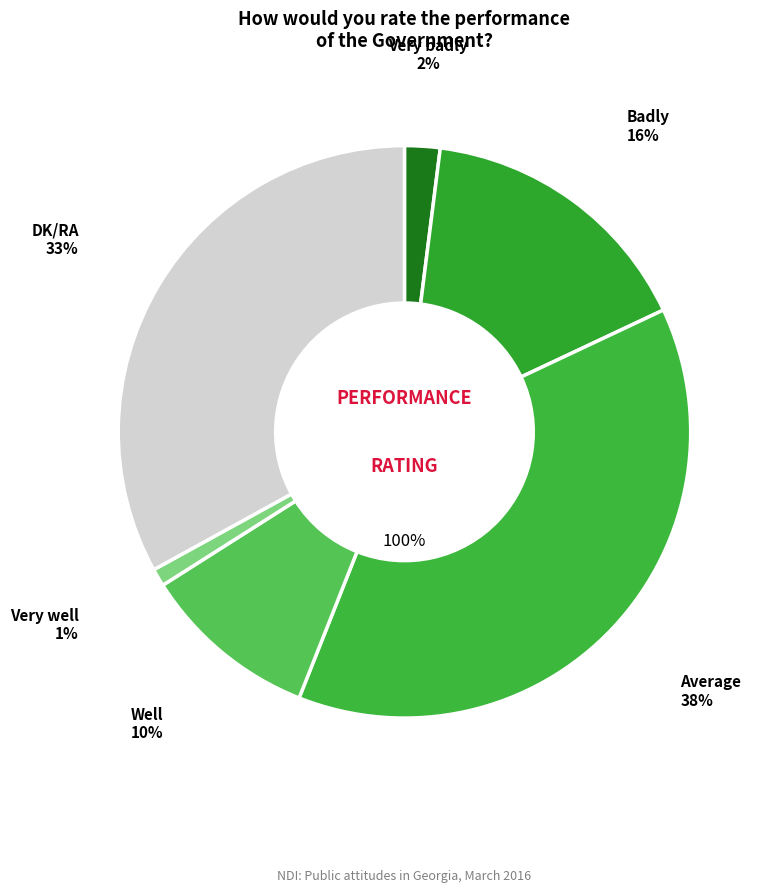

Is there any slice that represents more than half of the pie?

No